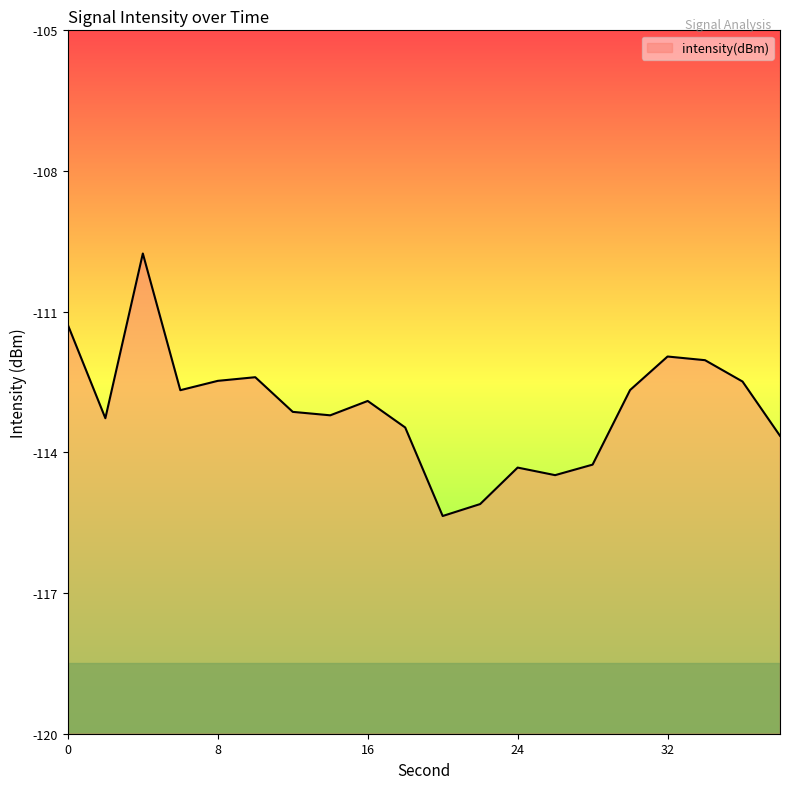

Rank the categories by value from highest to lowest.

4, 0, 32, 34, 10, 8, 36, 30, 6, 16, 12, 14, 2, 18, 38, 28, 24, 26, 22, 20